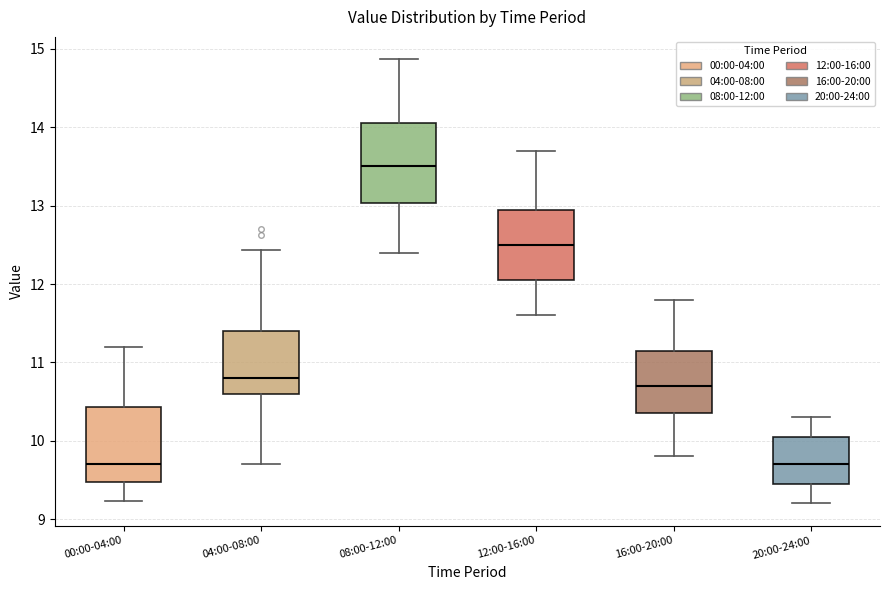

Where is the lower edge of the box for 20:00-24:00 on the y-axis? The values are not printed on the chart, so give them approximately, as read against the axis.

9.5